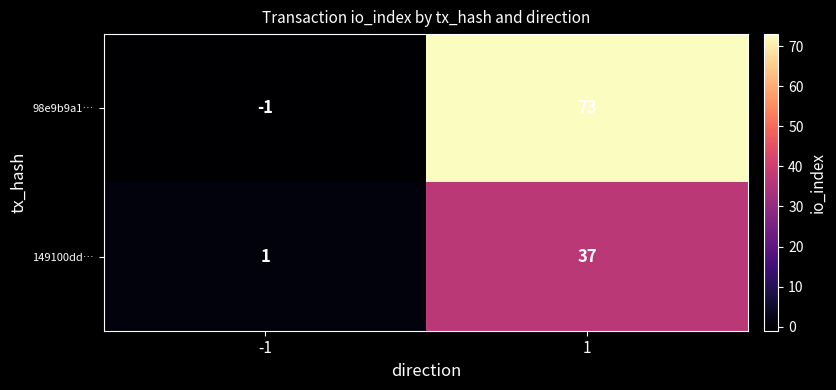

True or false: 98e9b9a1… has a value of -2 at -1.

False